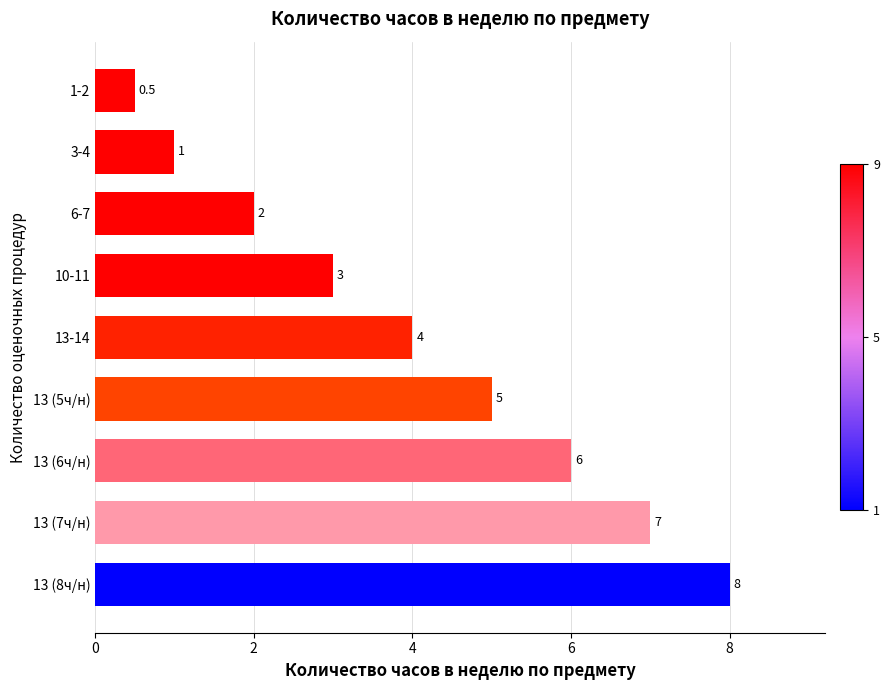

List the labels in order of value, smallest first.

1-2, 3-4, 6-7, 10-11, 13-14, 13 (5ч/н), 13 (6ч/н), 13 (7ч/н), 13 (8ч/н)